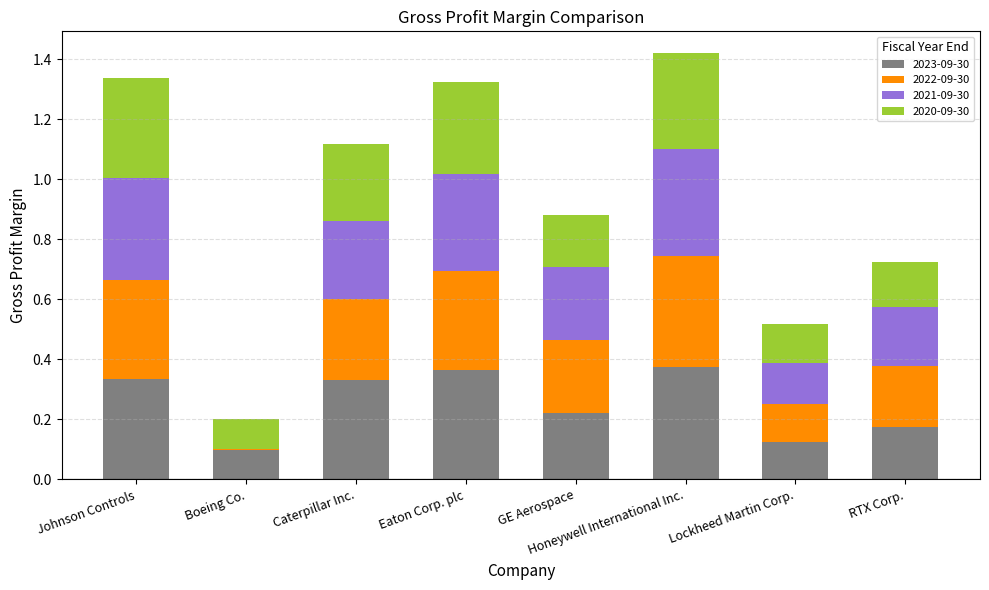

At which category does the chart reach its peak across all series?

Honeywell International Inc.